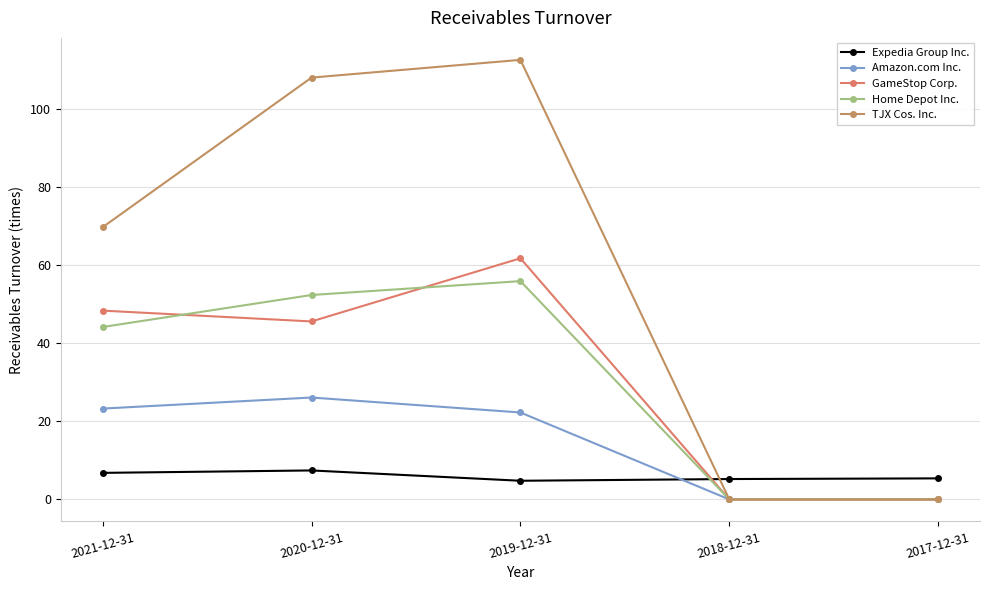

At which category is the sum across all series the highest?

2019-12-31